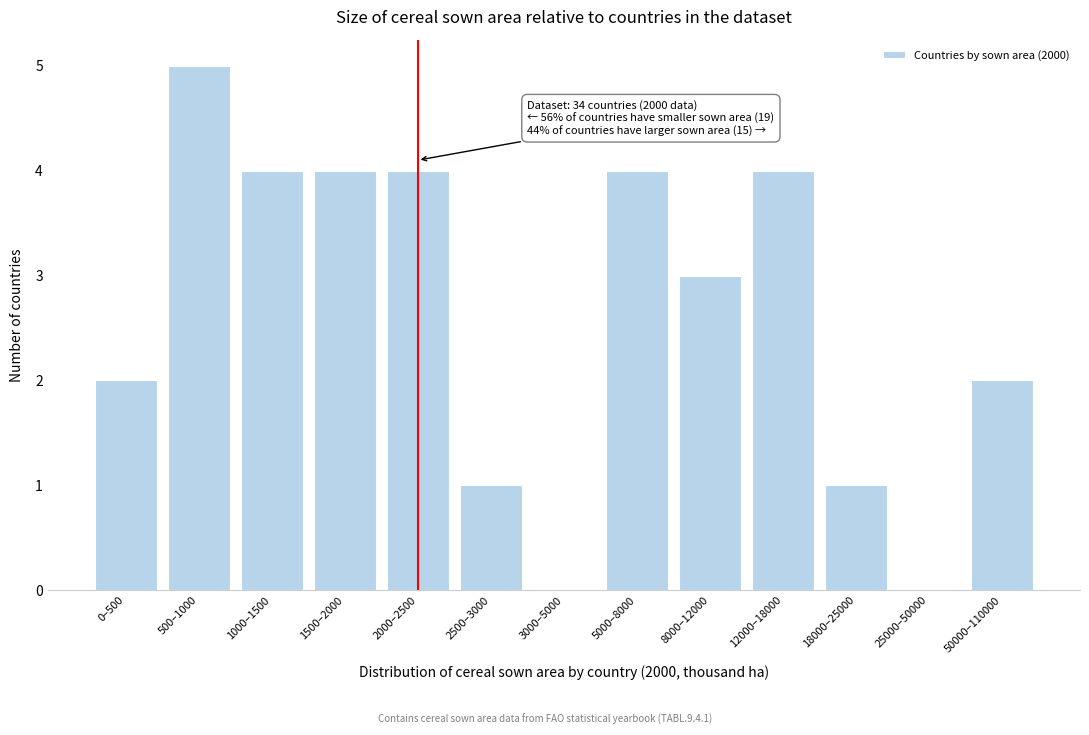

Reading left to right, transcribe all the data shown in this chart.

0–500=2	500–1000=5	1000–1500=4	1500–2000=4	2000–2500=4	2500–3000=1	3000–5000=0	5000–8000=4	8000–12000=3	12000–18000=4	18000–25000=1	25000–50000=0	50000–110000=2